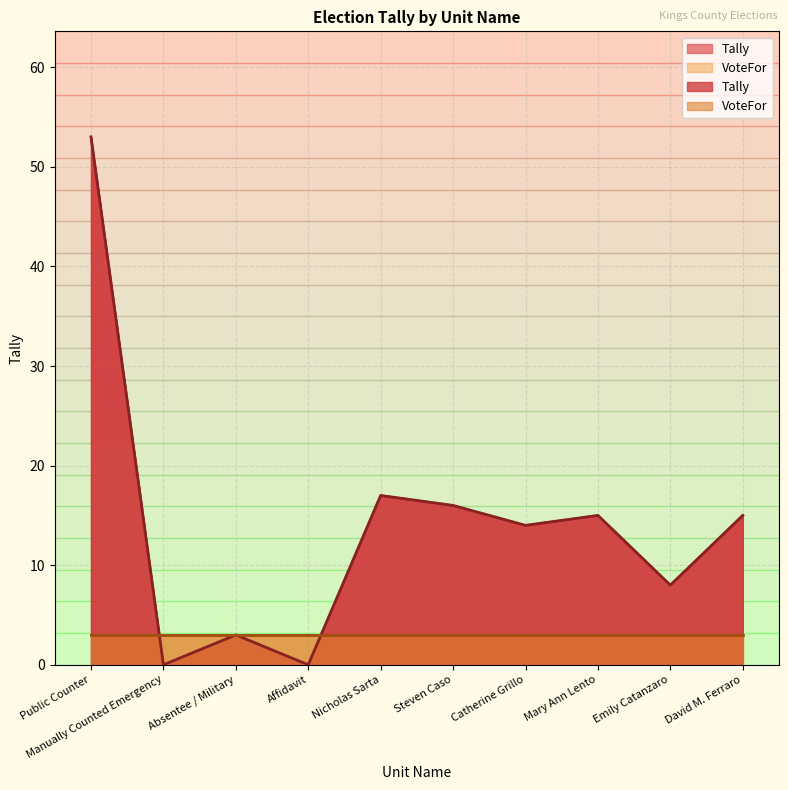

Which label corresponds to the smallest value in the chart?

Manually Counted Emergency